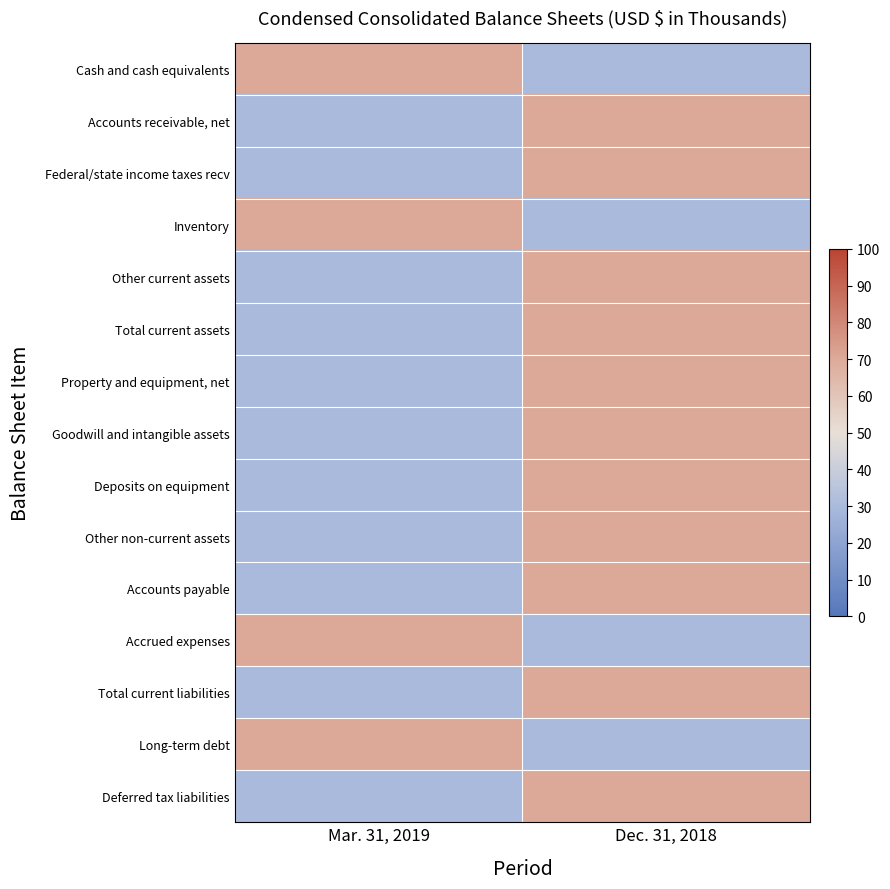

Reading right to left, list all the values displayed in this chart.

Cash and cash equivalents: Dec. 31, 2018=0.3	Mar. 31, 2019=0.7
Accounts receivable, net: Dec. 31, 2018=0.7	Mar. 31, 2019=0.3
Federal/state income taxes recv: Dec. 31, 2018=0.7	Mar. 31, 2019=0.3
Inventory: Dec. 31, 2018=0.3	Mar. 31, 2019=0.7
Other current assets: Dec. 31, 2018=0.7	Mar. 31, 2019=0.3
Total current assets: Dec. 31, 2018=0.7	Mar. 31, 2019=0.3
Property and equipment, net: Dec. 31, 2018=0.7	Mar. 31, 2019=0.3
Goodwill and intangible assets: Dec. 31, 2018=0.7	Mar. 31, 2019=0.3
Deposits on equipment: Dec. 31, 2018=0.7	Mar. 31, 2019=0.3
Other non-current assets: Dec. 31, 2018=0.7	Mar. 31, 2019=0.3
Accounts payable: Dec. 31, 2018=0.7	Mar. 31, 2019=0.3
Accrued expenses: Dec. 31, 2018=0.3	Mar. 31, 2019=0.7
Total current liabilities: Dec. 31, 2018=0.7	Mar. 31, 2019=0.3
Long-term debt: Dec. 31, 2018=0.3	Mar. 31, 2019=0.7
Deferred tax liabilities: Dec. 31, 2018=0.7	Mar. 31, 2019=0.3